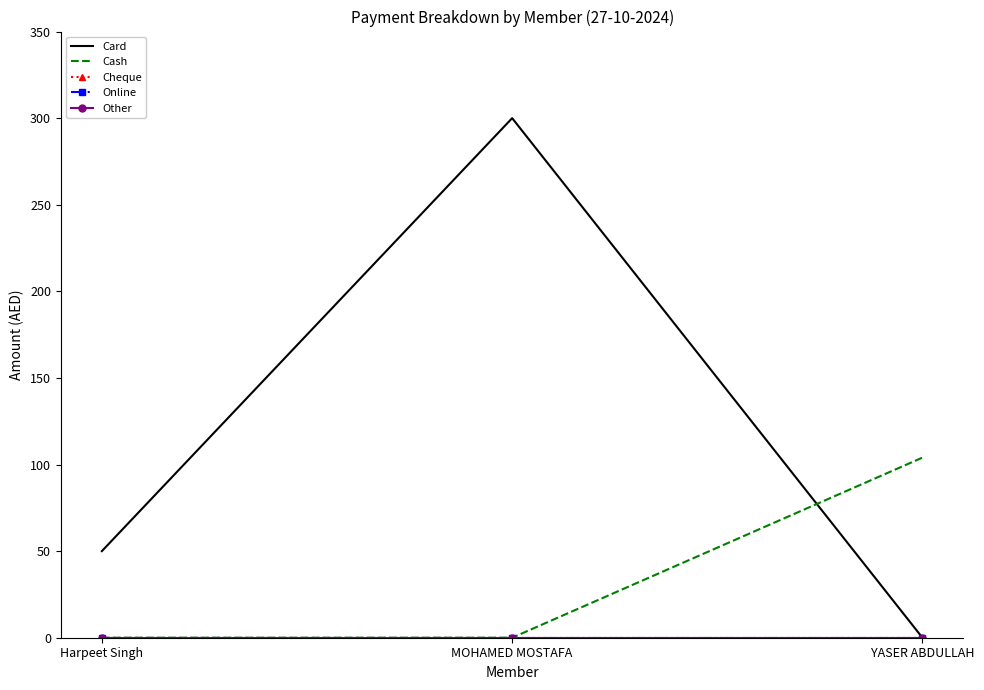

At Harpeet Singh, list the series in order from smallest to largest.

Cash, Cheque, Online, Other, Card